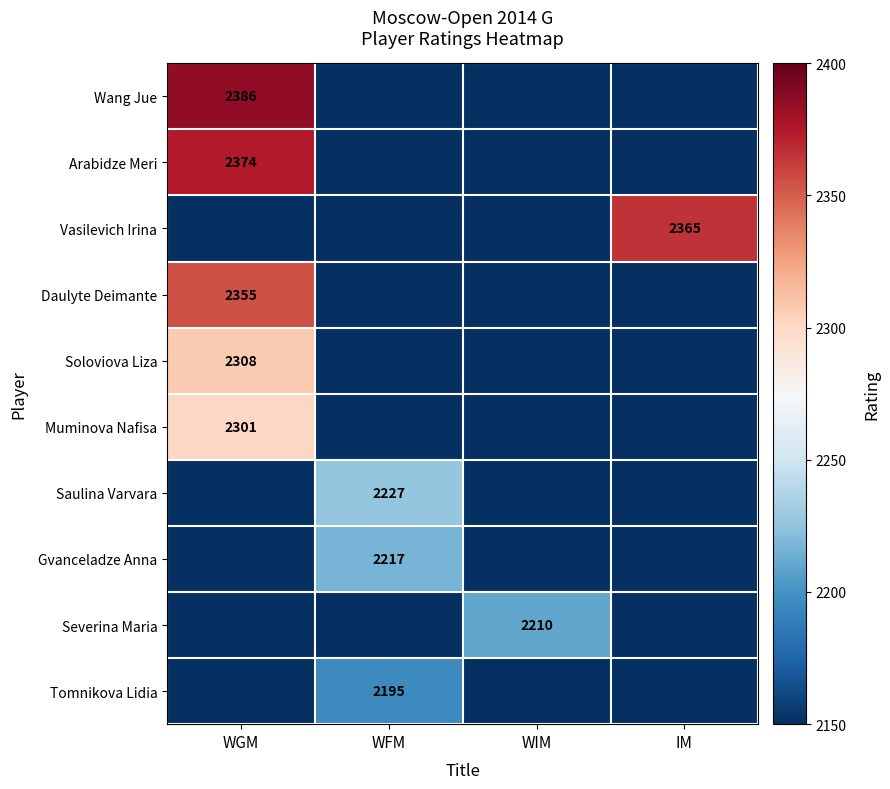

Is it true that Saulina Varvara equals 522 at WFM?

False